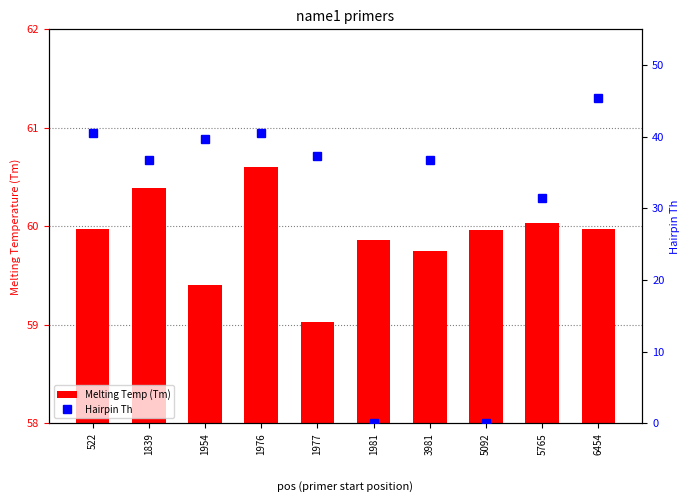

What is the difference between the second highest and minimum values in the Hairpin Th series?

40.5